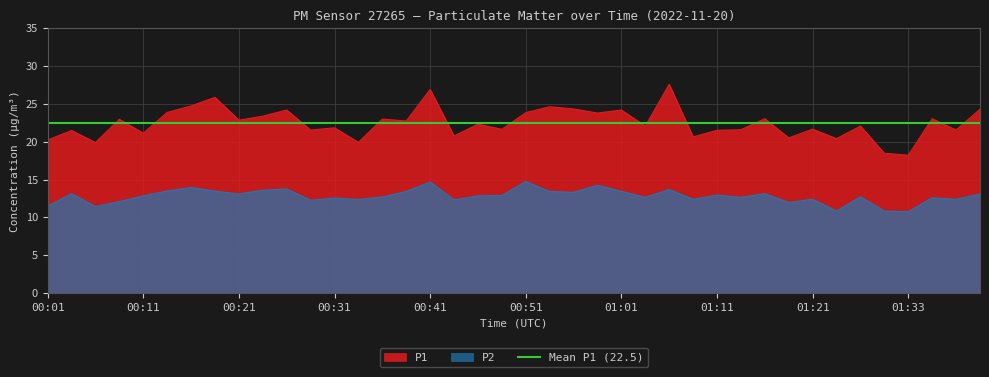

Is it true that P2 equals 12.4 at 01:21?

True